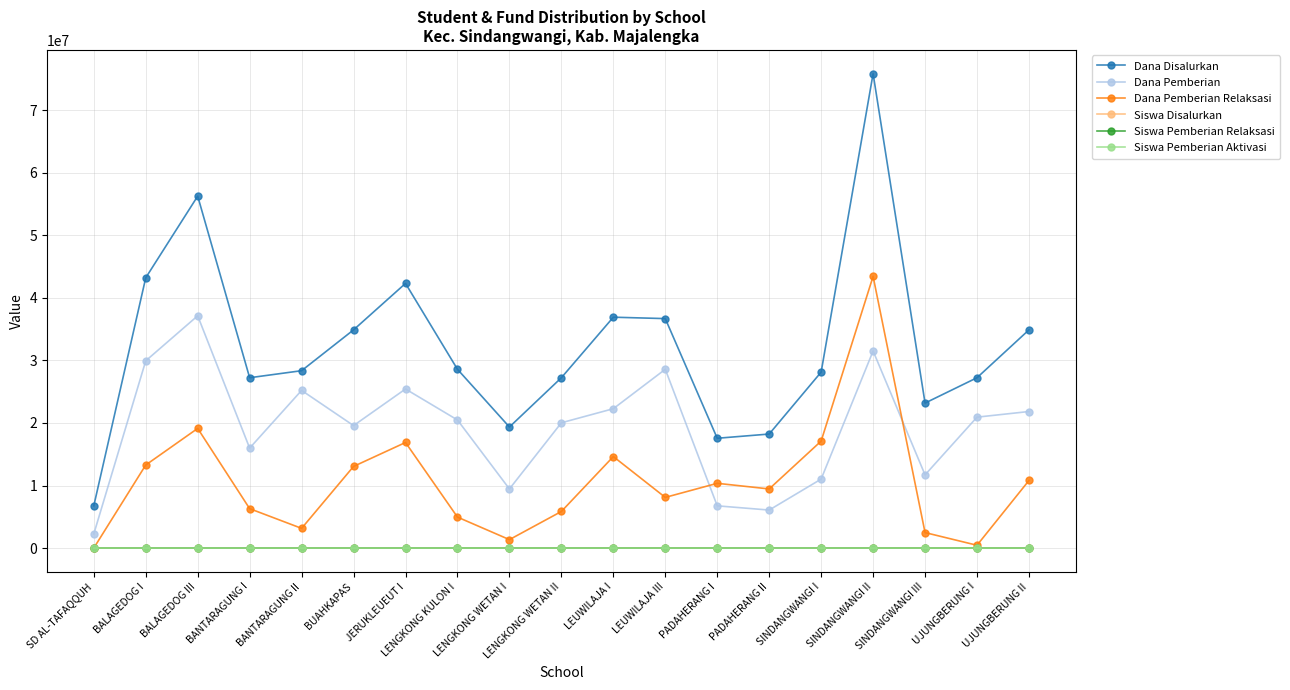

What is the average value of the Siswa Disalurkan series?

79